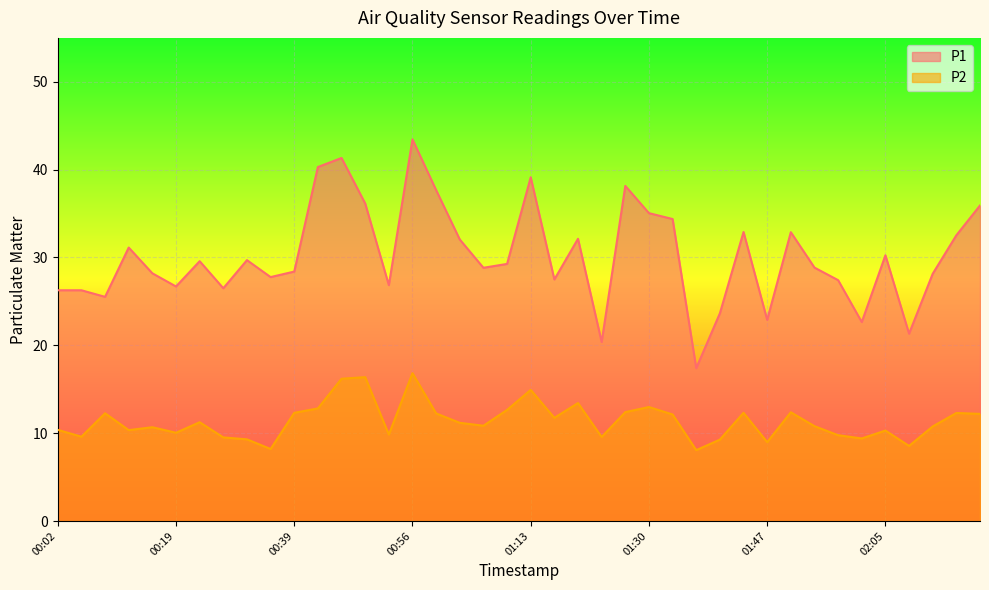

Rank the categories by P2 value from lowest to highest.

01:37, 00:32, 02:08, 01:47, 01:41, 00:29, 02:01, 00:26, 01:24, 00:05, 01:58, 00:53, 00:19, 02:05, 00:12, 00:02, 00:15, 02:11, 01:54, 01:07, 01:03, 00:22, 01:17, 01:34, 02:18, 01:00, 00:09, 02:15, 00:39, 01:44, 01:51, 01:27, 01:10, 00:43, 01:30, 01:20, 01:13, 00:46, 00:50, 00:56